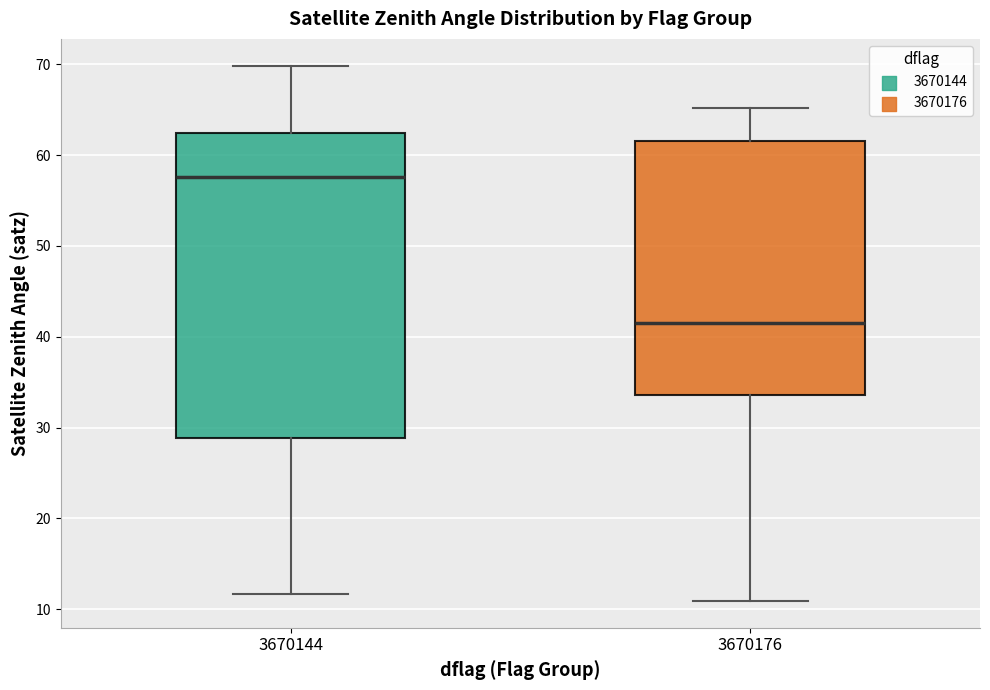

Where does the lower whisker of the box at x = 3670144 end on the y-axis? The values are not printed on the chart, so give them approximately, as read against the axis.

12